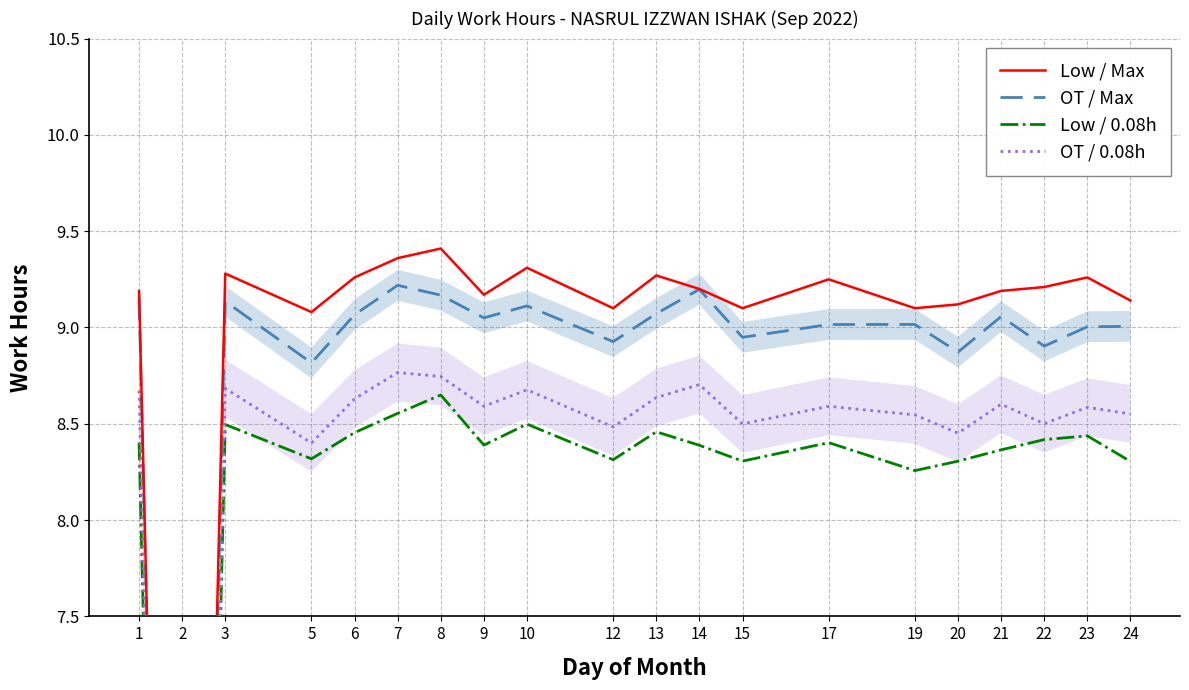

Reading left to right, extract all data points from this chart.

Low / Max: 9.2	0.0	9.3	9.1	9.3	9.4	9.4	9.2	9.3	9.1	9.3	9.2	9.1	9.2	9.1	9.1	9.2	9.2	9.3	9.1
OT / Max: 9.2	-0.2	9.1	8.8	9.1	9.2	9.2	9.1	9.1	8.9	9.1	9.2	8.9	9.0	9.0	8.9	9.1	8.9	9.0	9.0
Low / 0.08h: 8.4	-0.8	8.5	8.3	8.5	8.6	8.6	8.4	8.5	8.3	8.5	8.4	8.3	8.4	8.3	8.3	8.4	8.4	8.4	8.3
OT / 0.08h: 8.7	-0.6	8.7	8.4	8.6	8.8	8.7	8.6	8.7	8.5	8.6	8.7	8.5	8.6	8.5	8.5	8.6	8.5	8.6	8.6